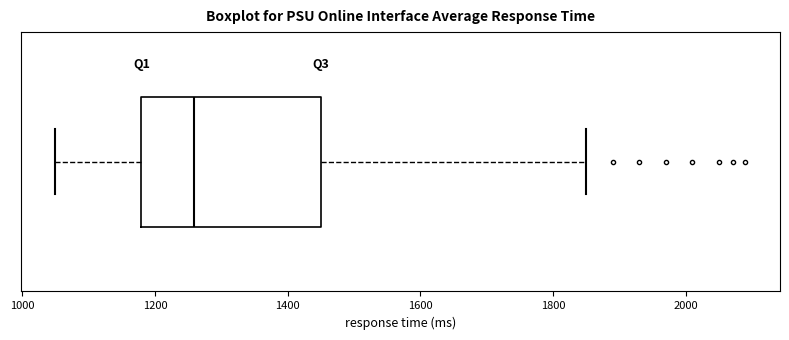

Read this box plot against the x-axis: the position of the median line, the range covered by the box, and the ends of both whiskers. The values are not printed on the chart, so give them approximately, as read against the axis.

median 1260, box 1180 to 1460, whiskers 1060 to 1860